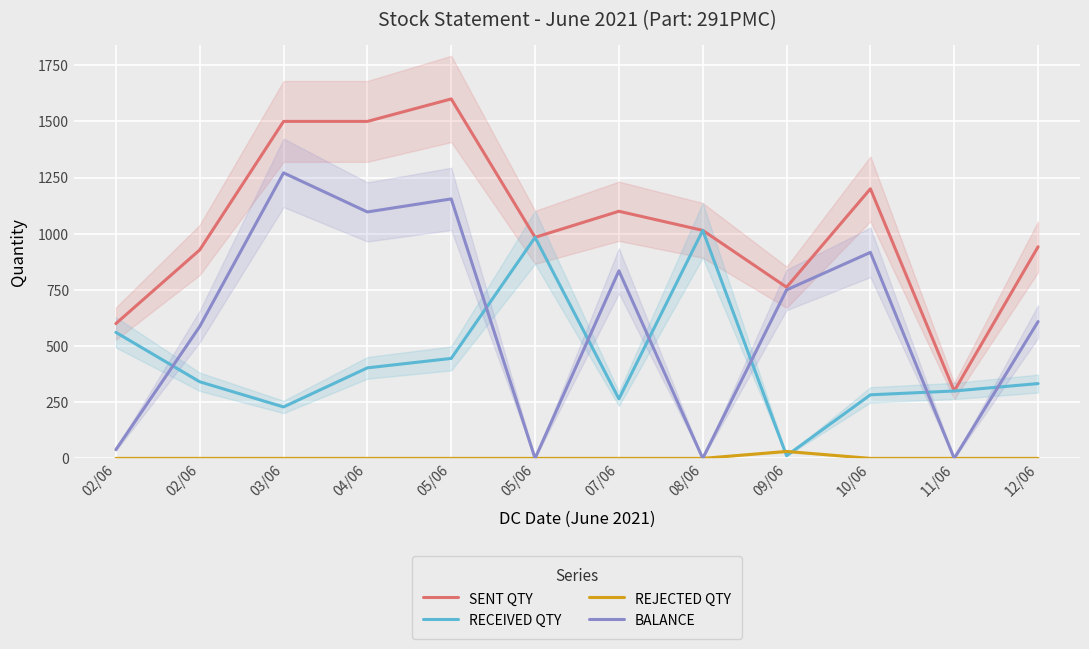

Between 03/06 and 09/06, which series saw the biggest shift?

SENT QTY